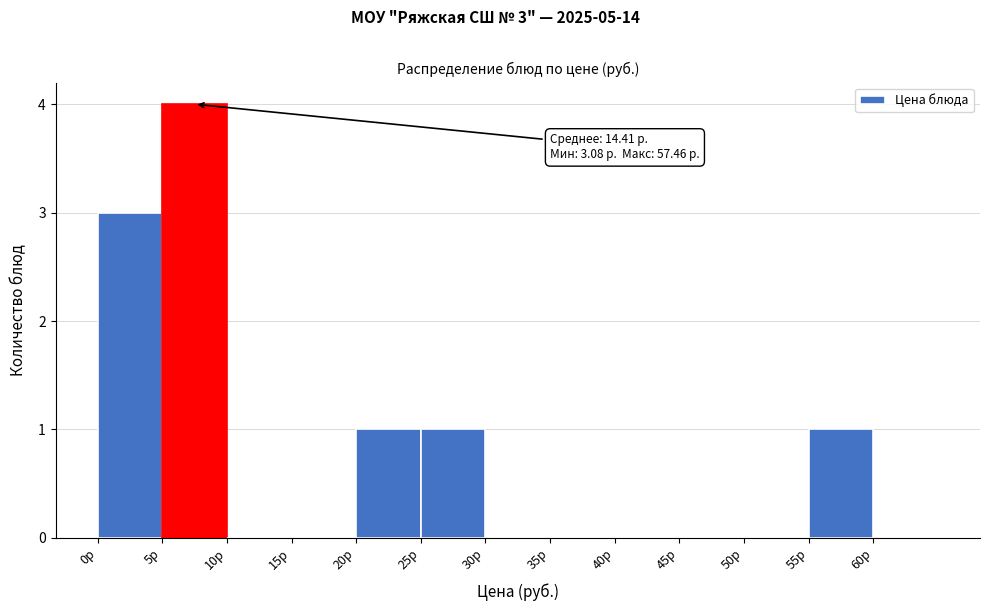

Which range on the x-axis has the tallest bar?

5 to 10